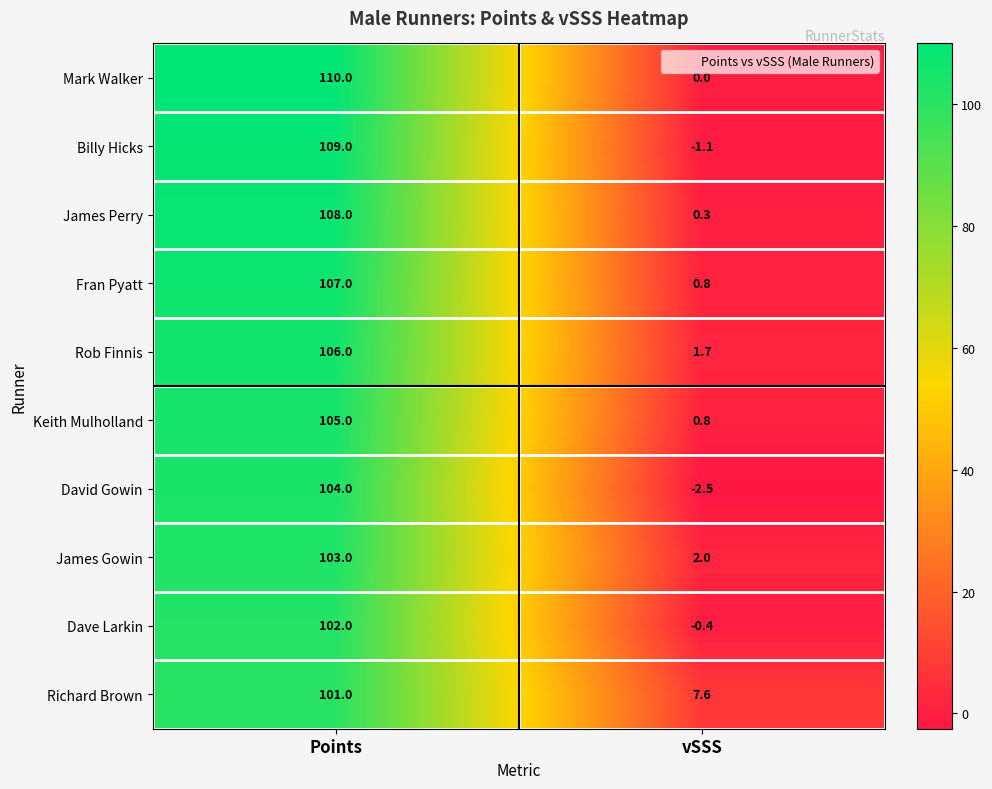

Which category has the highest value across all series?

Points